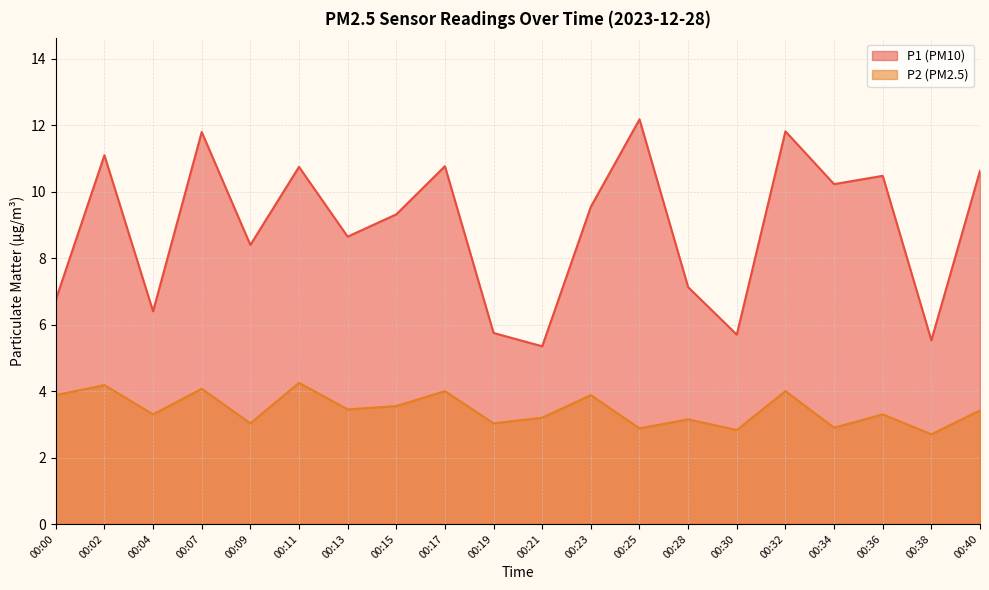

Is it true that P1 equals 5.7 at 00:15?

False